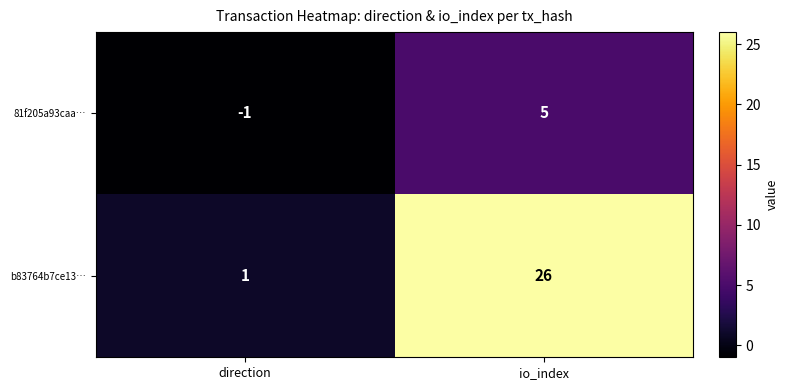

List the series in order of their overall mean, lowest first.

81f205a93caa…, b83764b7ce13…